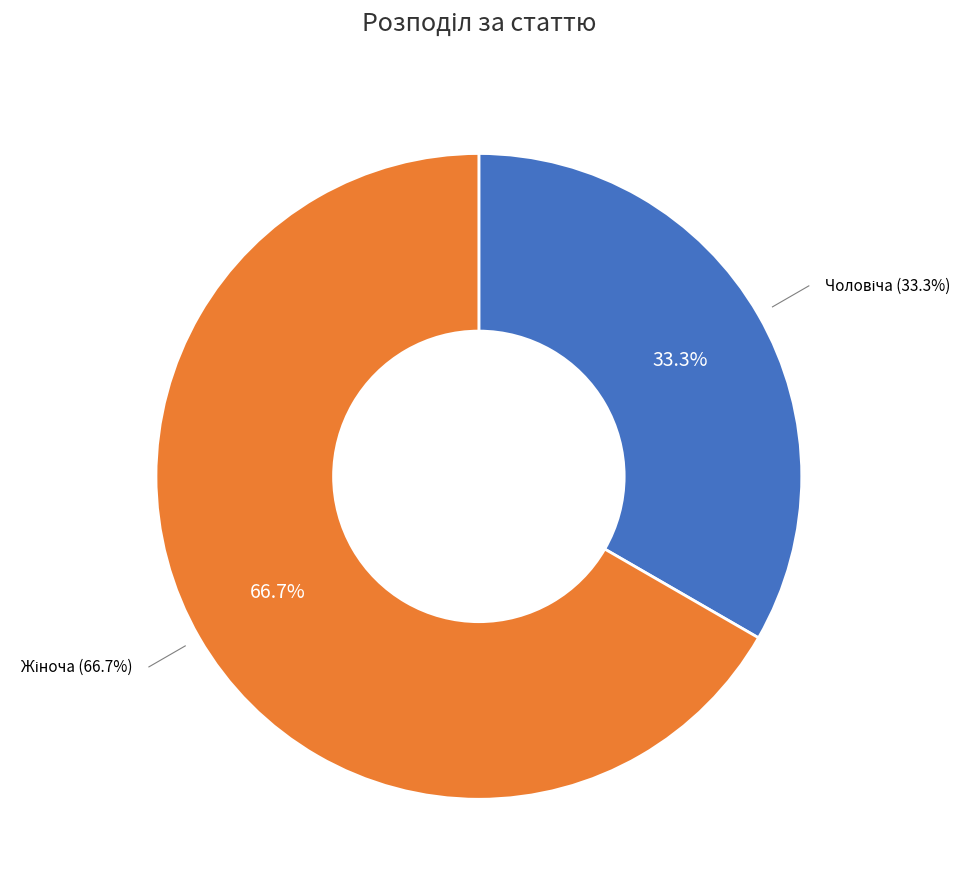

To the nearest percent, what is the difference between the largest and smallest slice percentages?

33%